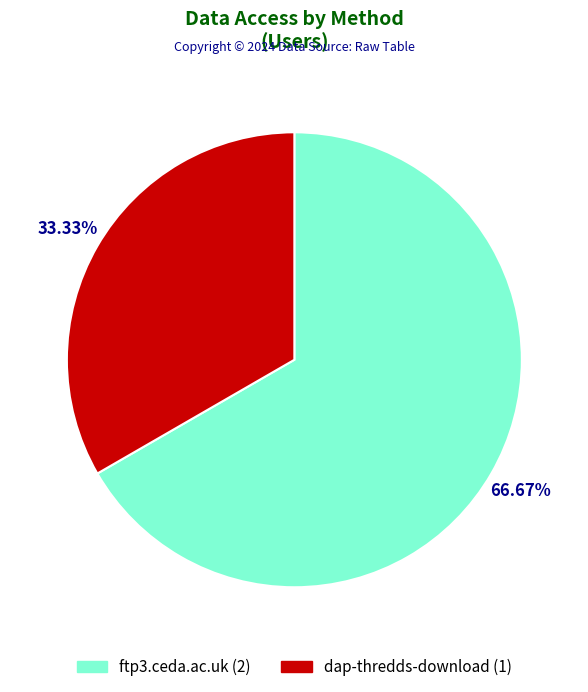

Which category has the smallest portion of the pie?

dap-thredds-download